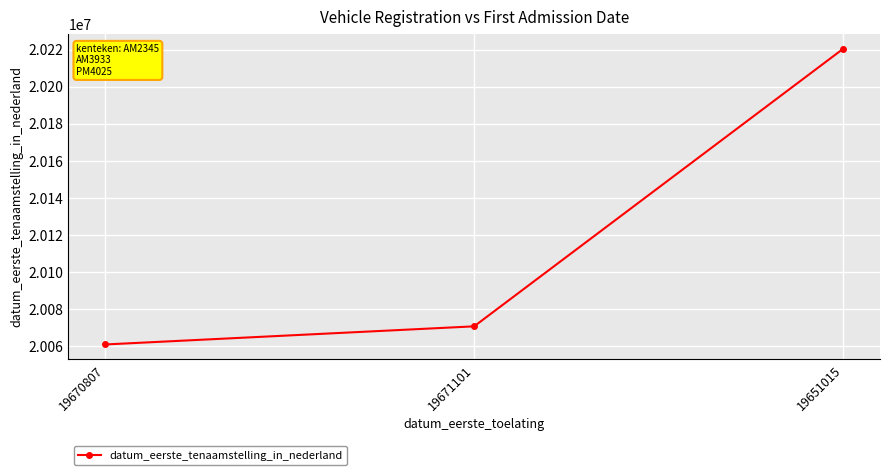

Rank the categories by value from lowest to highest.

19670807, 19671101, 19651015